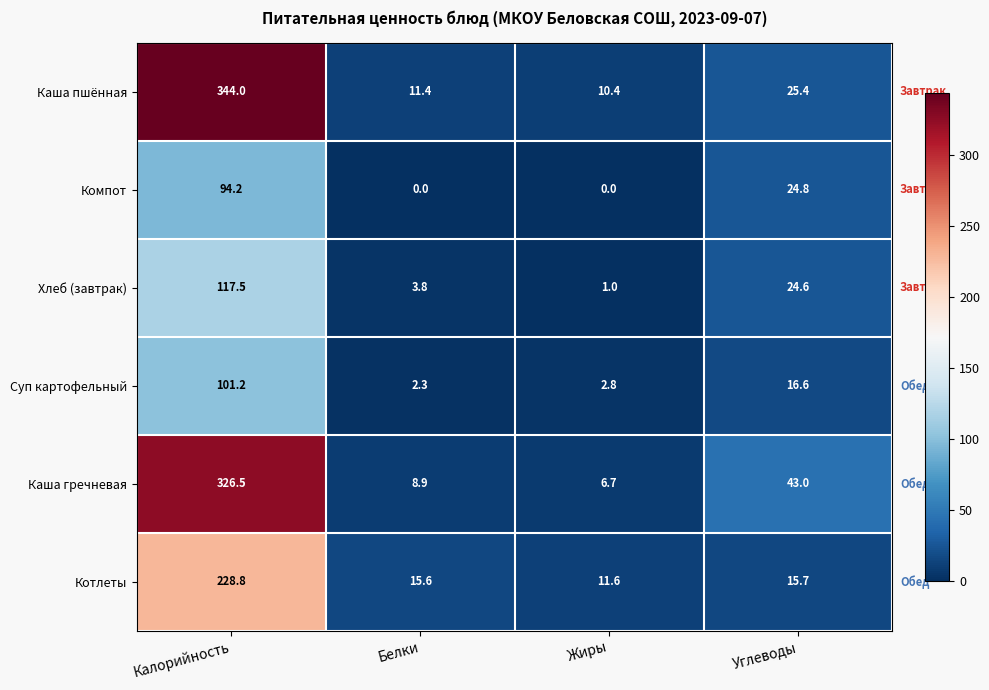

True or false: Хлеб (завтрак) has a value of 201.0 at Калорийность.

False